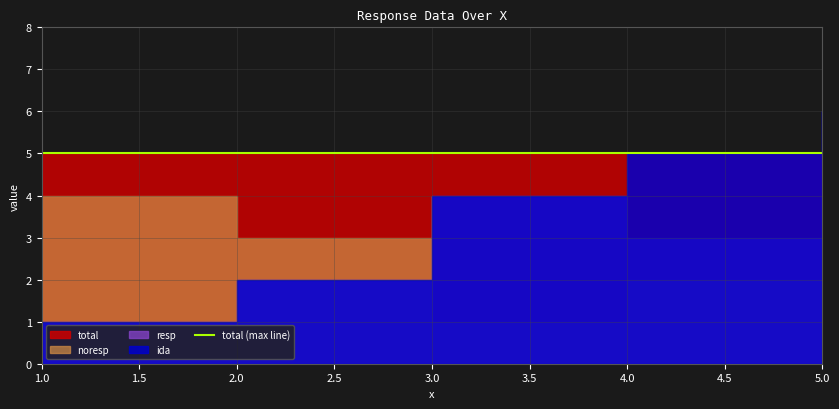

At which label does resp first exceed 3?

3